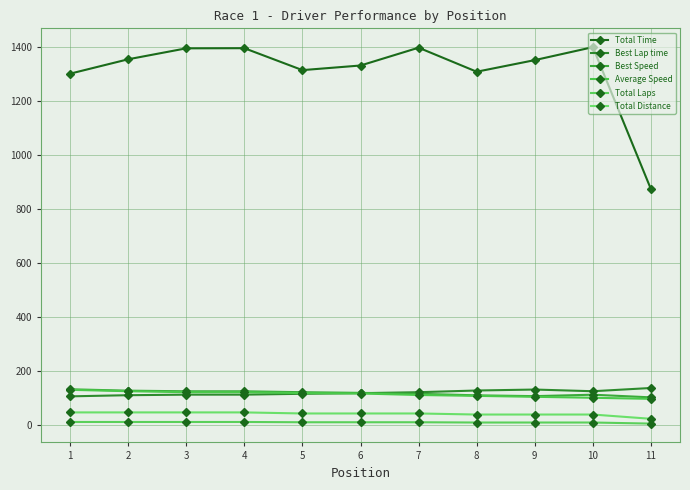

Reading left to right, what are all the values shown in this chart?

Total Time: 1302.9	1356.3	1396.8	1397.4	1316.1	1333.2	1399.3	1310.2	1353.2	1401.2	874.7
Best Lap time: 107.0	111.2	113.3	113.3	116.4	118.8	122.3	128.6	132.2	126.0	138.0
Best Speed: 133.2	128.1	125.8	125.7	122.4	119.9	116.4	110.7	107.8	113.1	103.2
Average Speed: 131.2	126.0	122.4	122.3	119.1	117.5	112.0	108.7	105.3	101.7	97.7
Total Laps: 12.0	12.0	12.0	12.0	11.0	11.0	11.0	10.0	10.0	10.0	6.0
Total Distance: 47.5	47.5	47.5	47.5	43.5	43.5	43.5	39.6	39.6	39.6	23.7